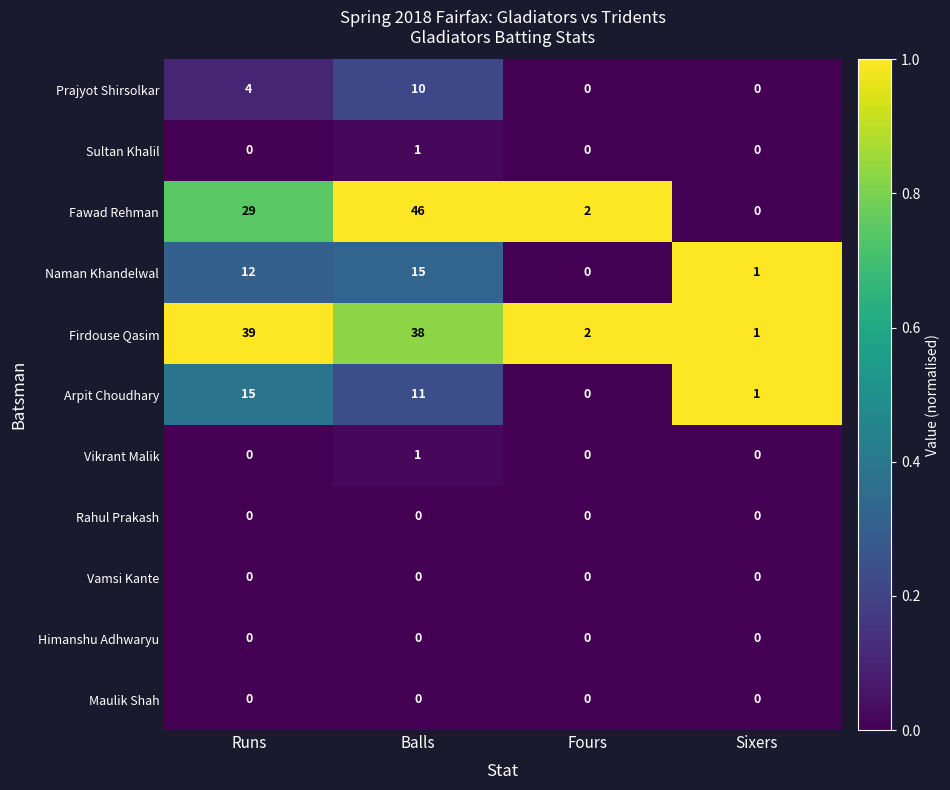

At how many categories does at least one series exceed 0?

4